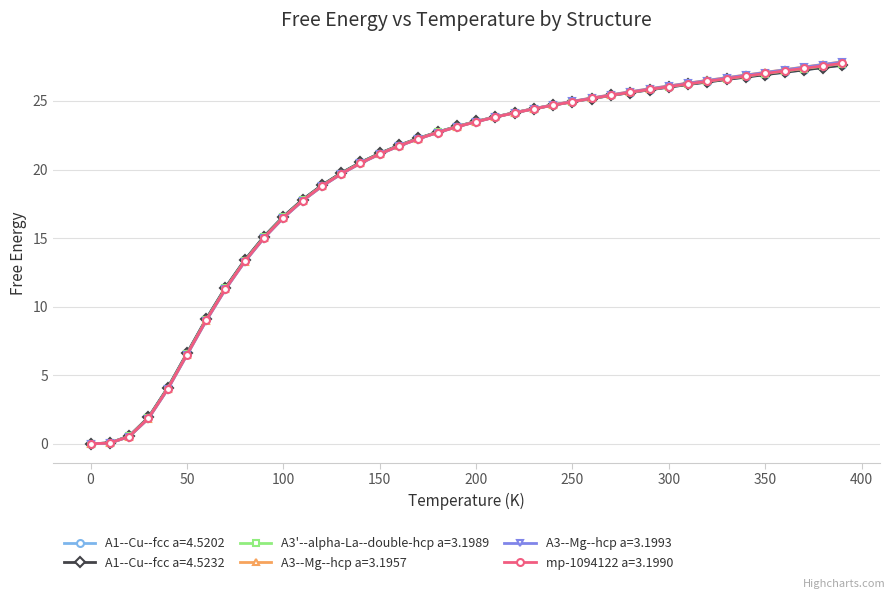

What is the value of the A3--Mg--hcp a=3.1957 point at the 20th from the left?

23.1